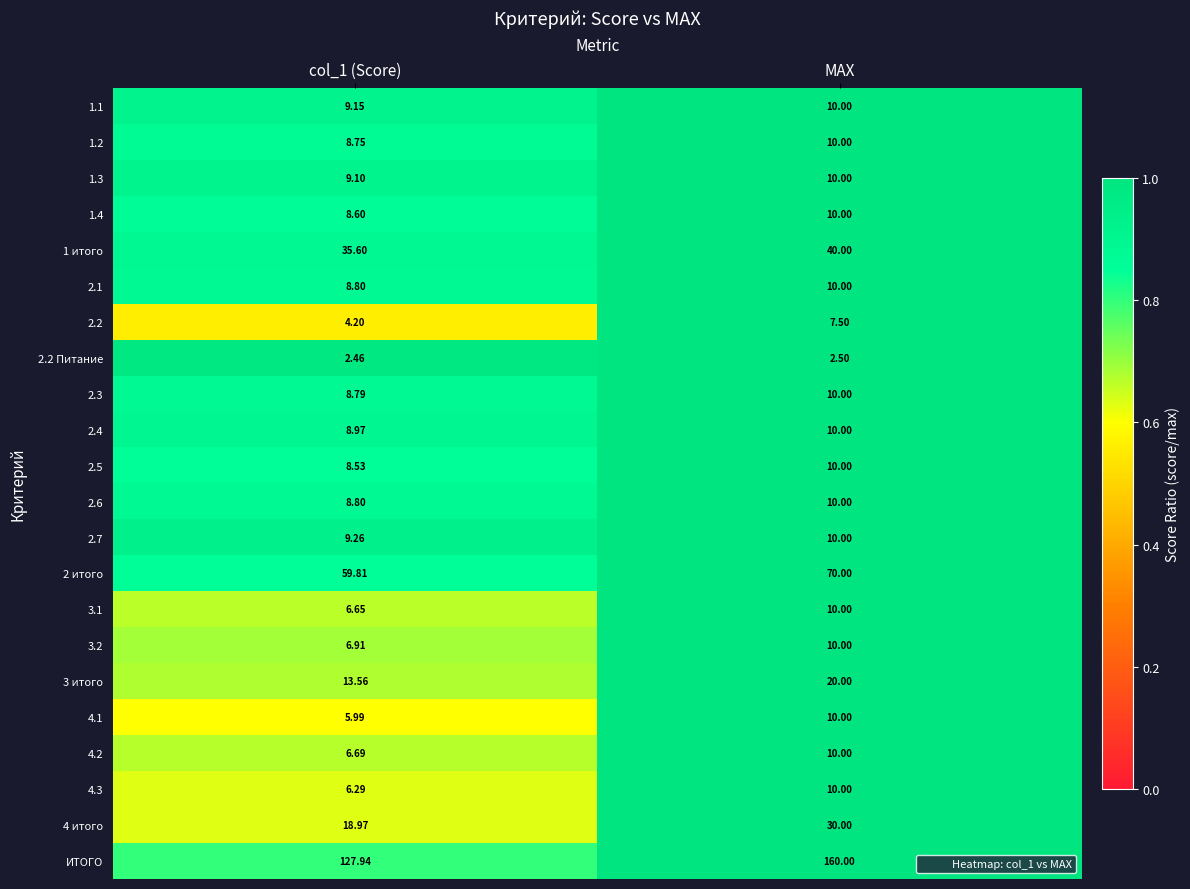

Which series has the largest range (max minus min)?

ИТОГО